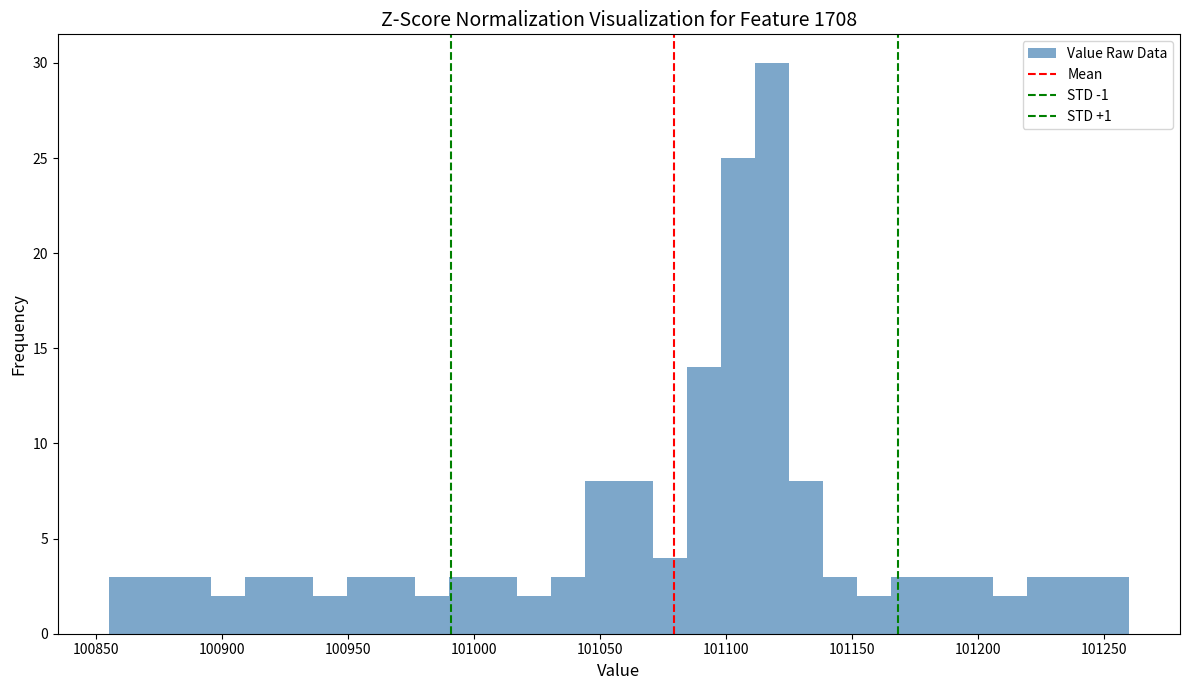

Read against the x-axis, roughly where is the centre of the tallest bar?

101120